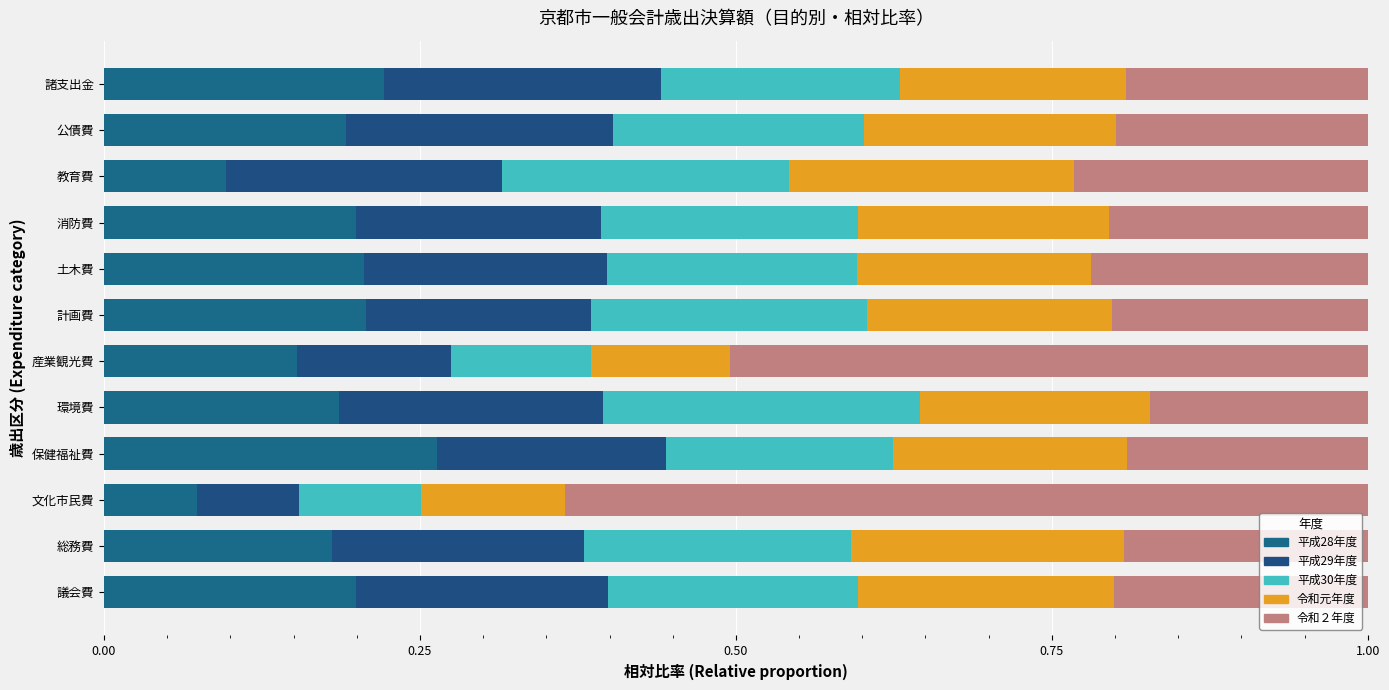

How many categories are shown in the chart?

12